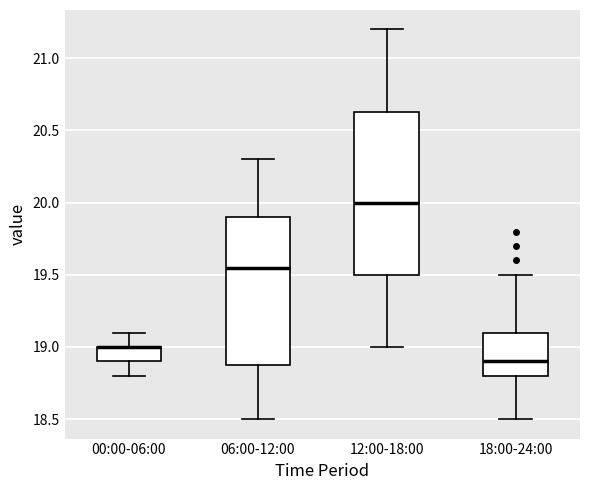

Reading left to right, read every box against the y-axis: the position of its median line, the range the box covers, and the ends of its whiskers. The values are not printed on the chart, so give them approximately, as read against the axis.

00:00-06:00: median 19.00 (drawn on the box's upper edge), box 18.90 to 19.00, whiskers 18.80 to 19.10
06:00-12:00: median 19.55, box 18.90 to 19.90, whiskers 18.50 to 20.30
12:00-18:00: median 20.00, box 19.50 to 20.65, whiskers 19.00 to 21.20
18:00-24:00: median 18.90, box 18.80 to 19.10, whiskers 18.50 to 19.50